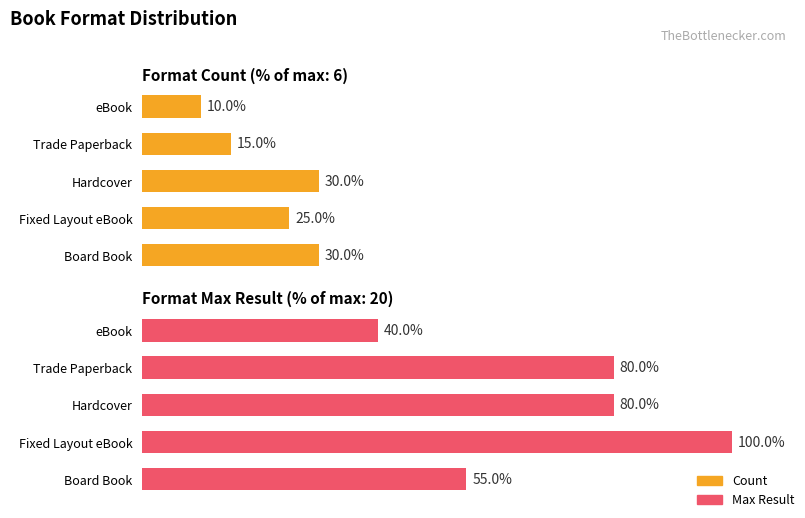

Read the Max Result value at Hardcover.

80.0